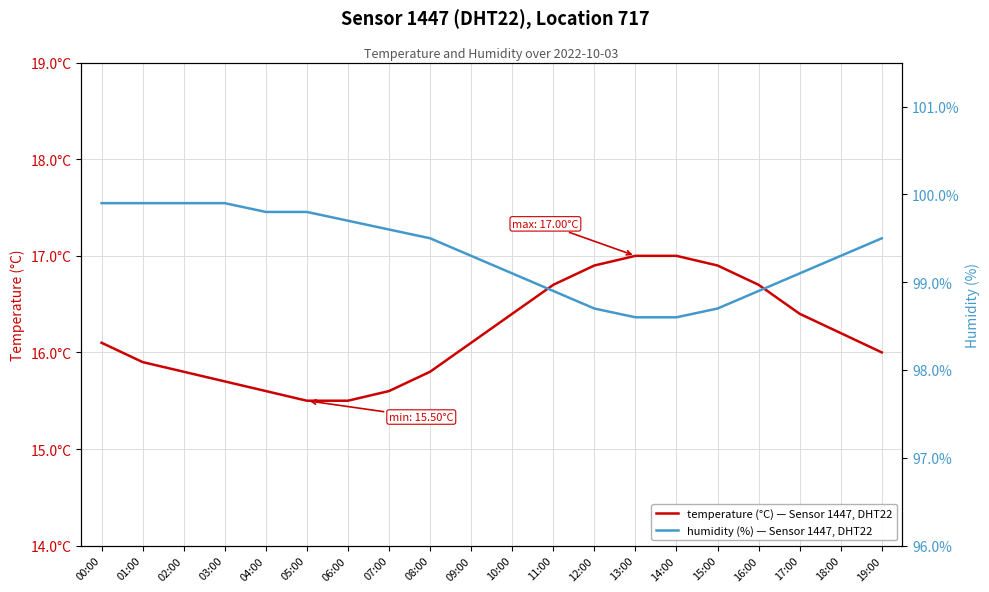

How many values in the humidity (%) — Sensor 1447, DHT22 series exceed 99?

14